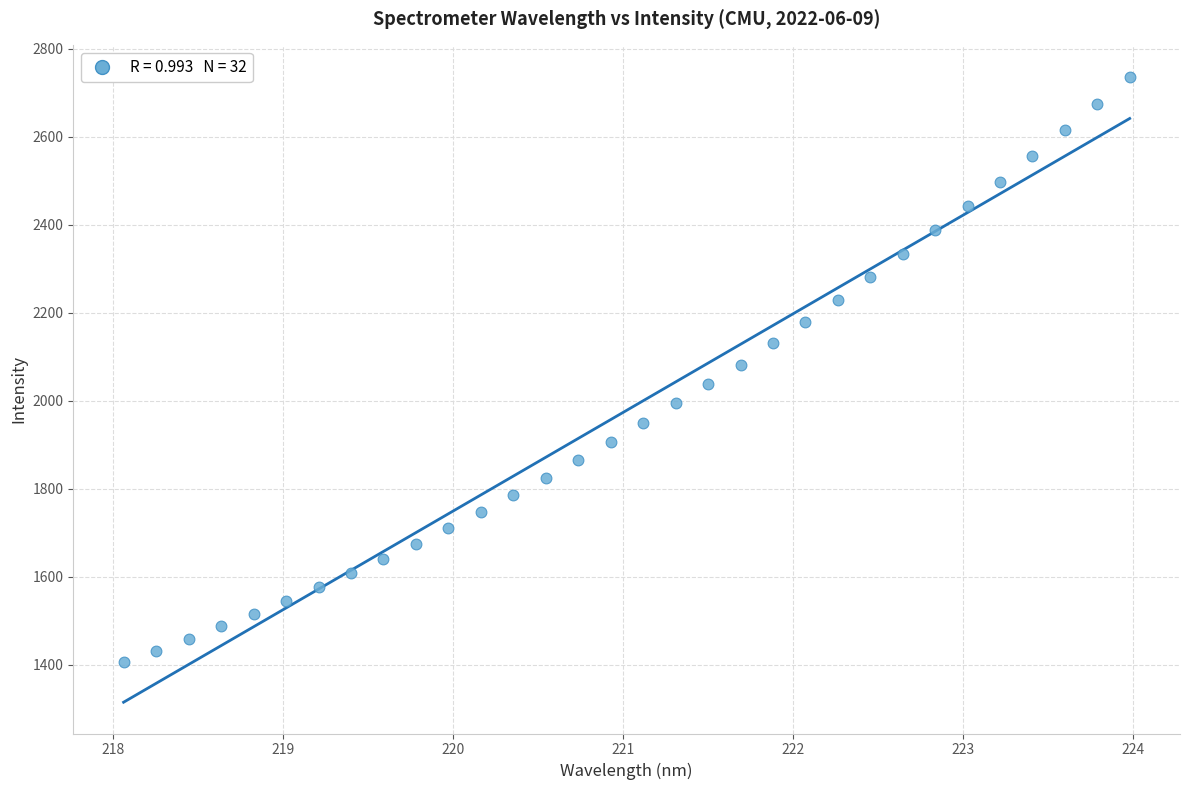

What is the range of X values (max minus min)?

5.9